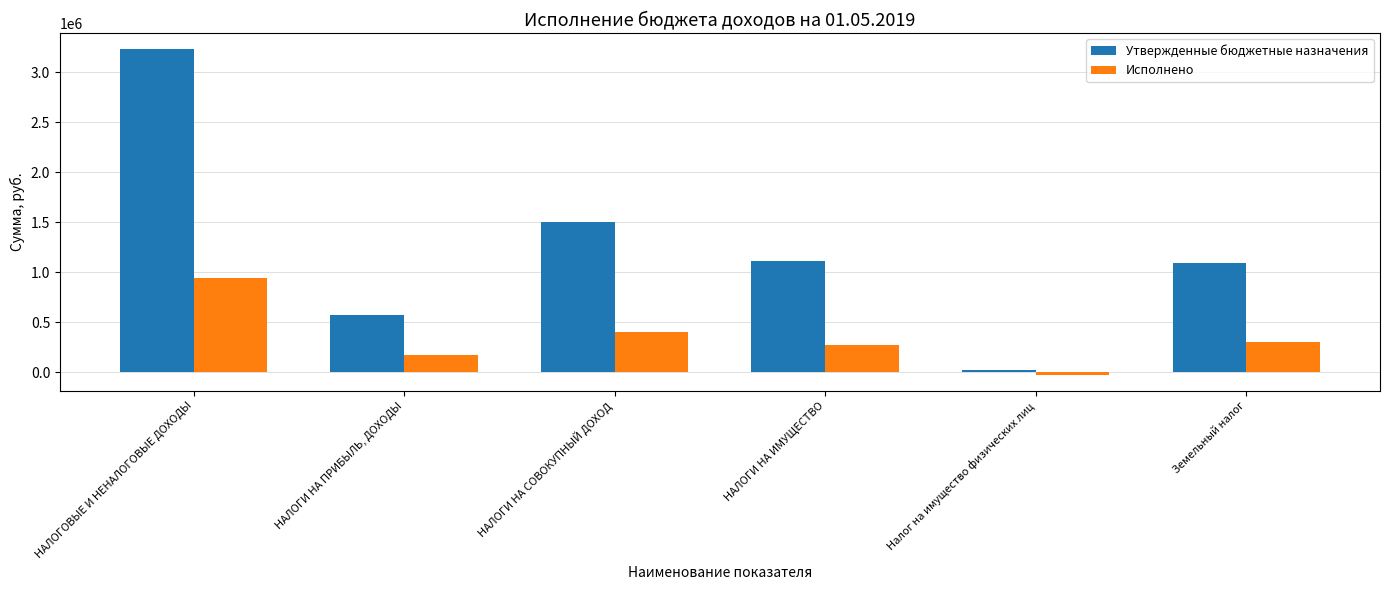

Which series has the largest range (max minus min)?

Утвержденные бюджетные назначения